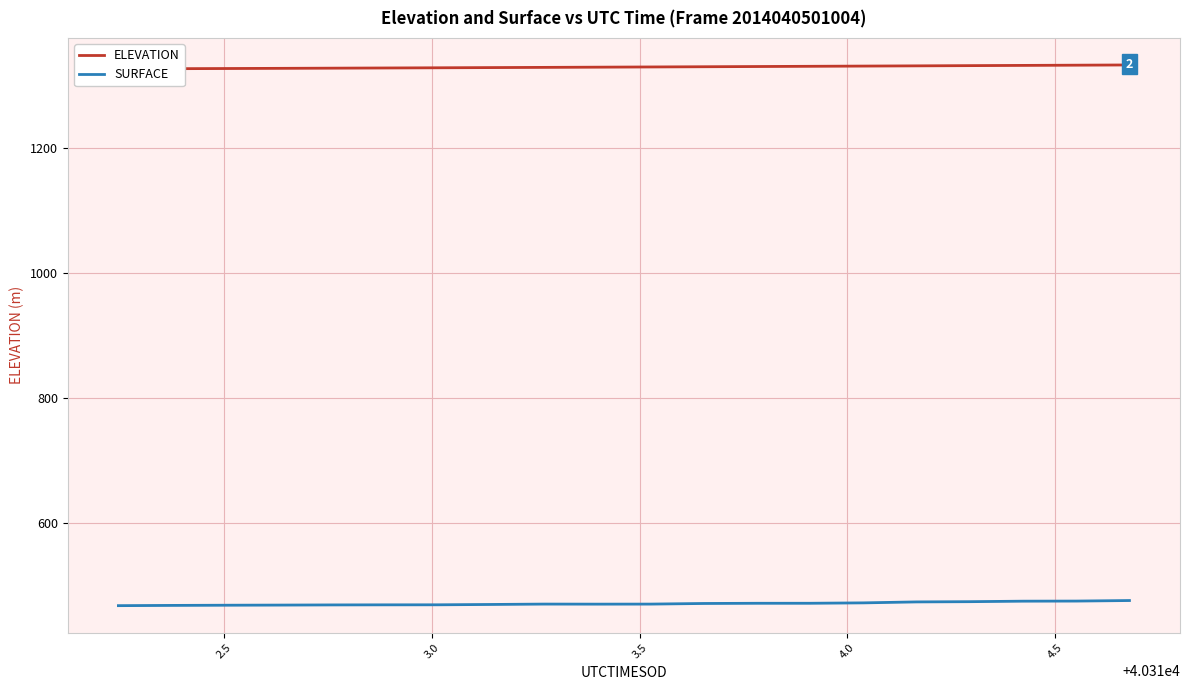

Rank the series by their maximum value, from highest to lowest.

ELEVATION, SURFACE